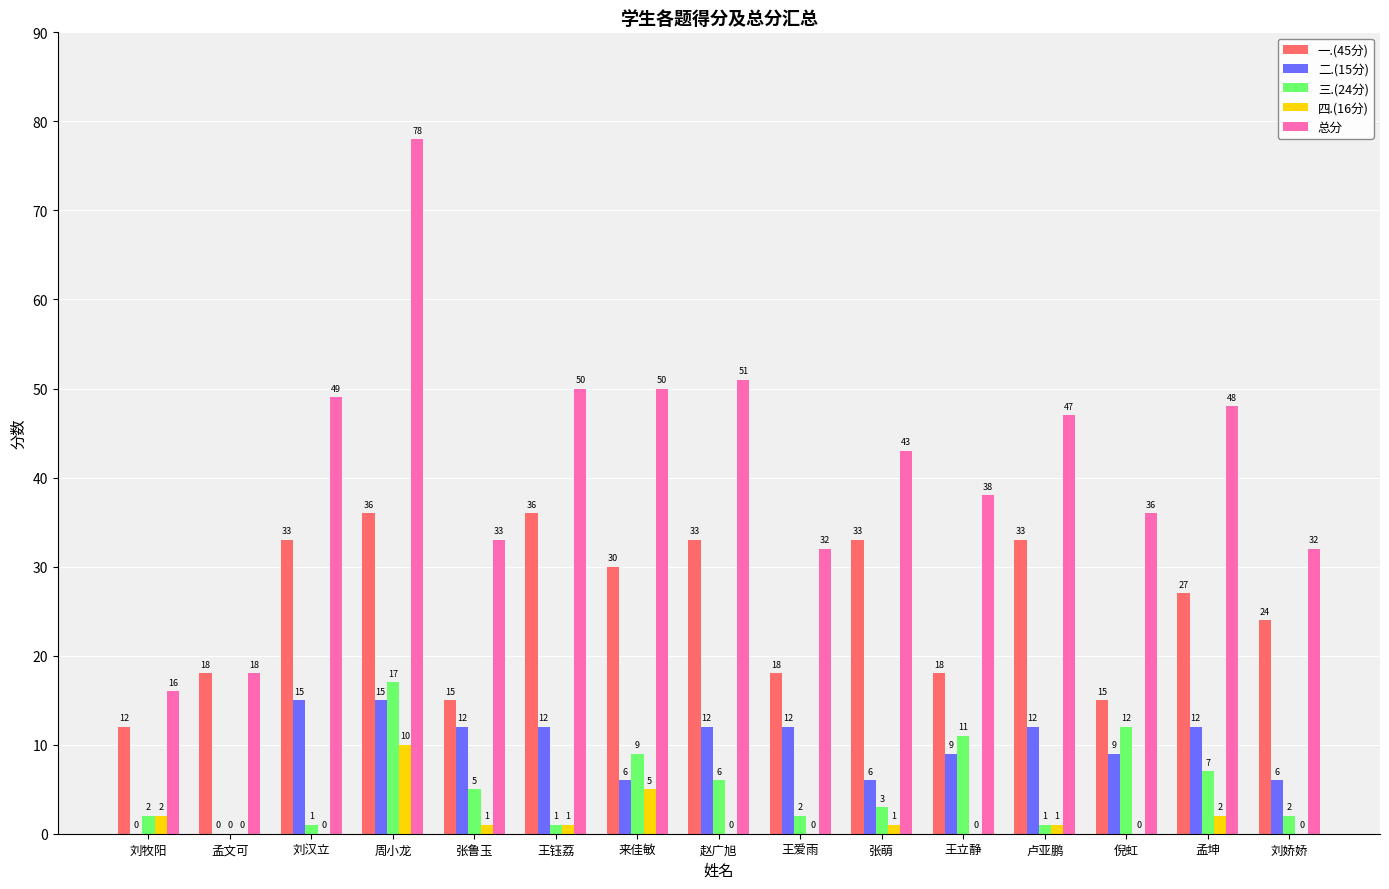

The value of 四.(16分) at 来佳敏 is 2. True or false?

False